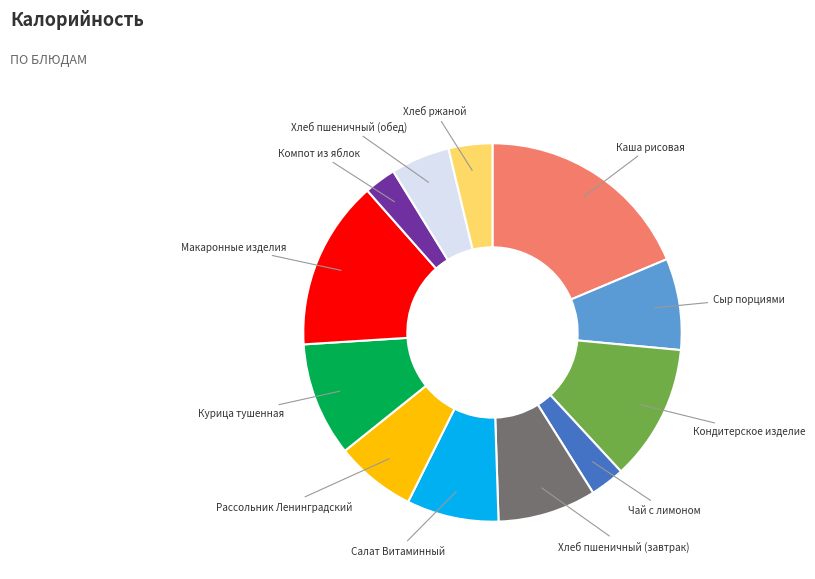

What is the ratio of the value at Хлеб пшеничный (завтрак) to the value at Сыр порциями?

1.1